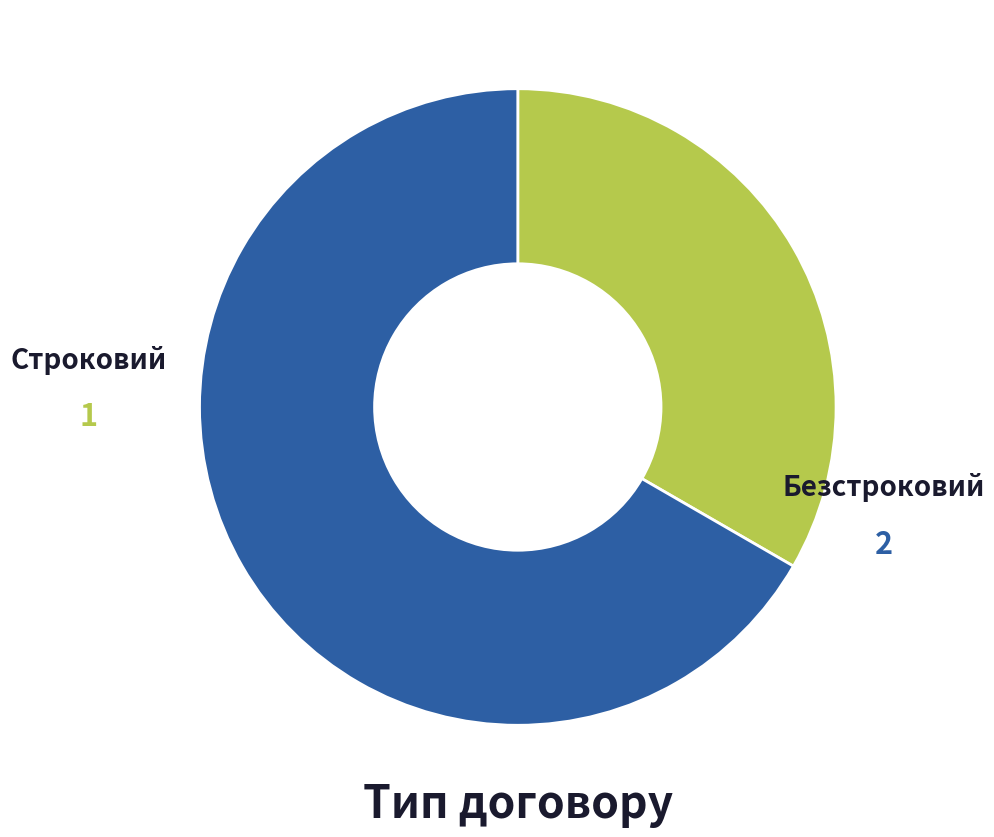

What percentage is the Строковий slice, to the nearest percent?

33%